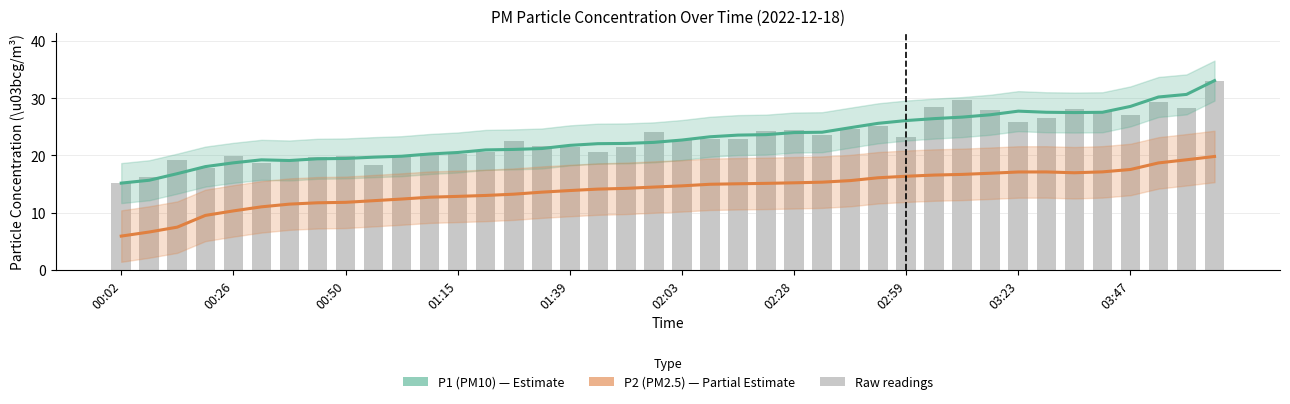

What is the label of the 30th bar from the left?

29